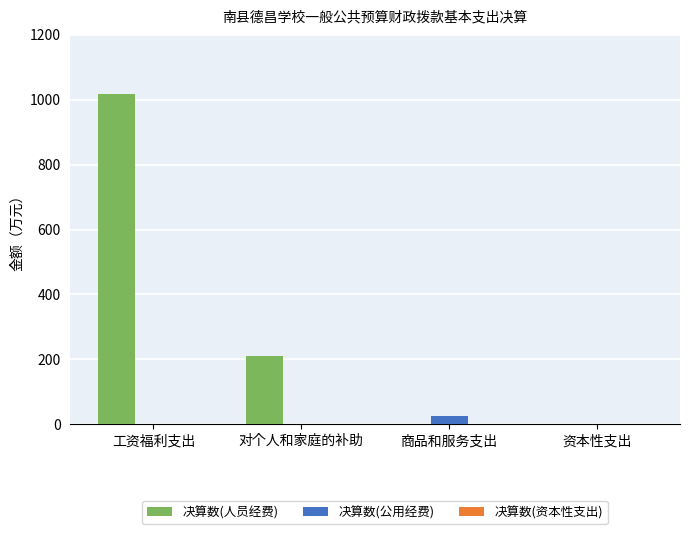

What is the sum of all 决算数(公用经费) values?

24.7